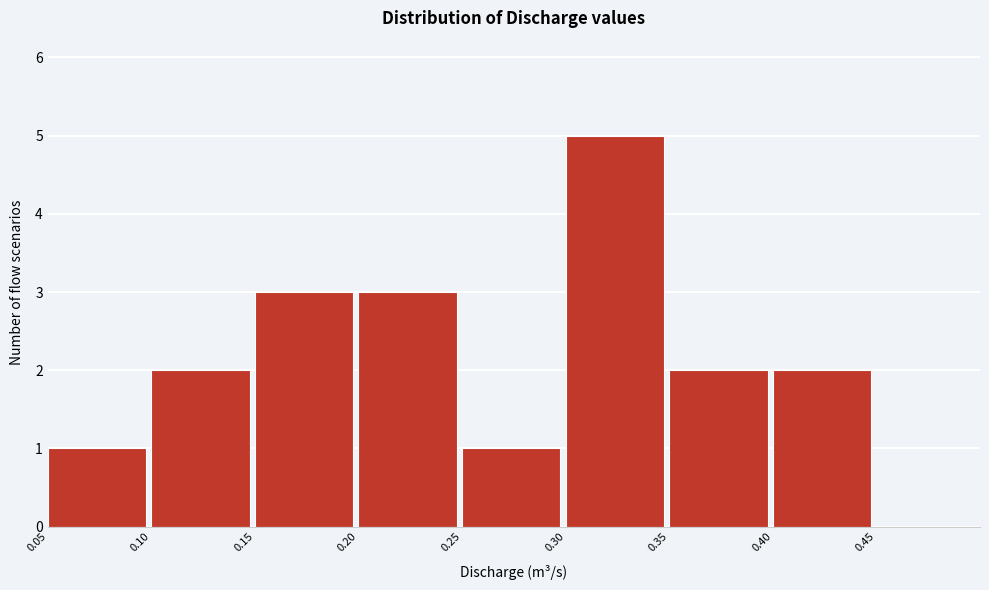

Reading left to right, transcribe this chart: for each bar, give the range it covers on the x-axis and its height. The values are not printed on the chart, so give them approximately, as read against the axis.

0.05 to 0.10: 1
0.10 to 0.15: 2
0.15 to 0.20: 3
0.20 to 0.25: 3
0.25 to 0.30: 1
0.30 to 0.35: 5
0.35 to 0.40: 2
0.40 to 0.45: 2
0.45 to 0.50: 0